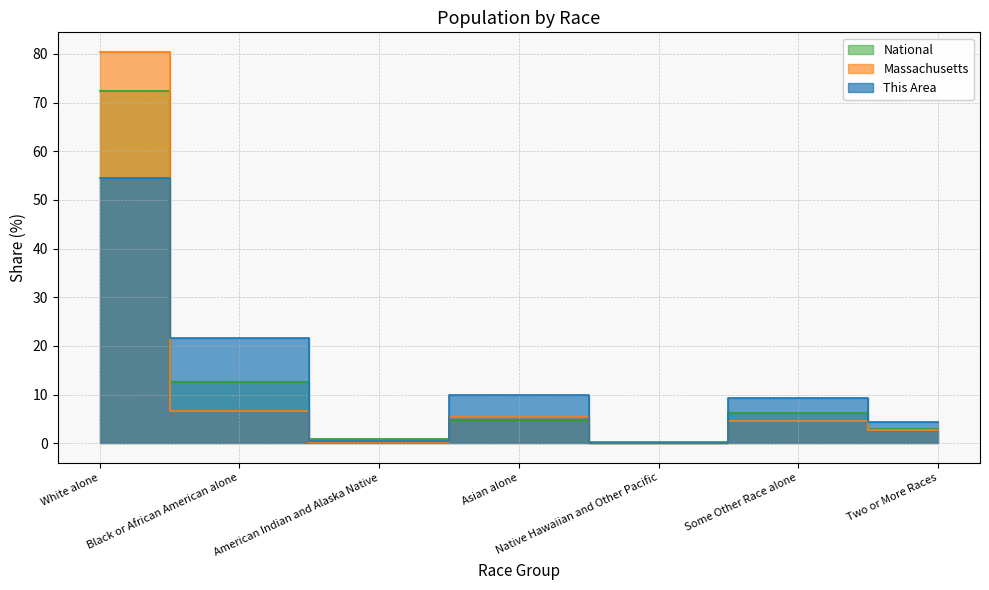

At Asian alone, list the series in order from smallest to largest.

National, Massachusetts, This Area